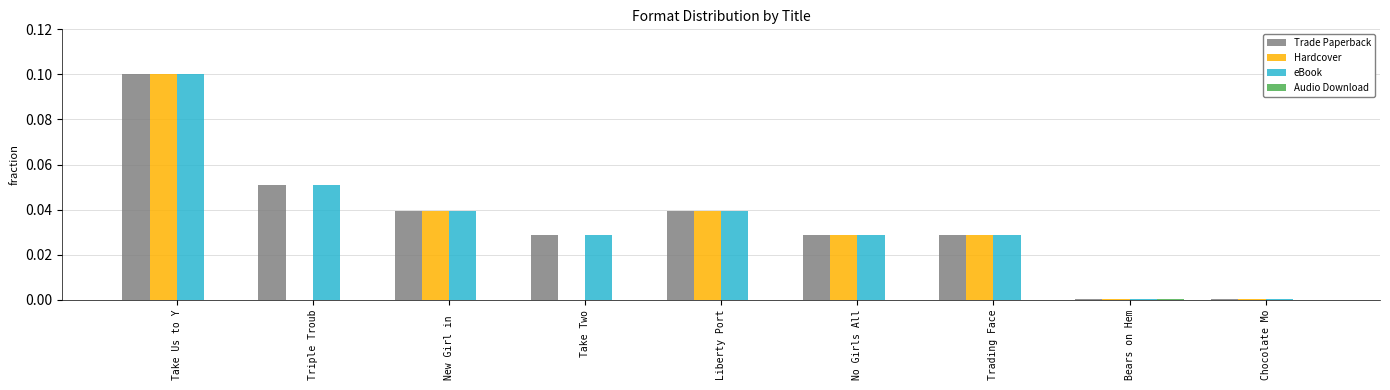

What is the sum of all Trade Paperback values?

0.3